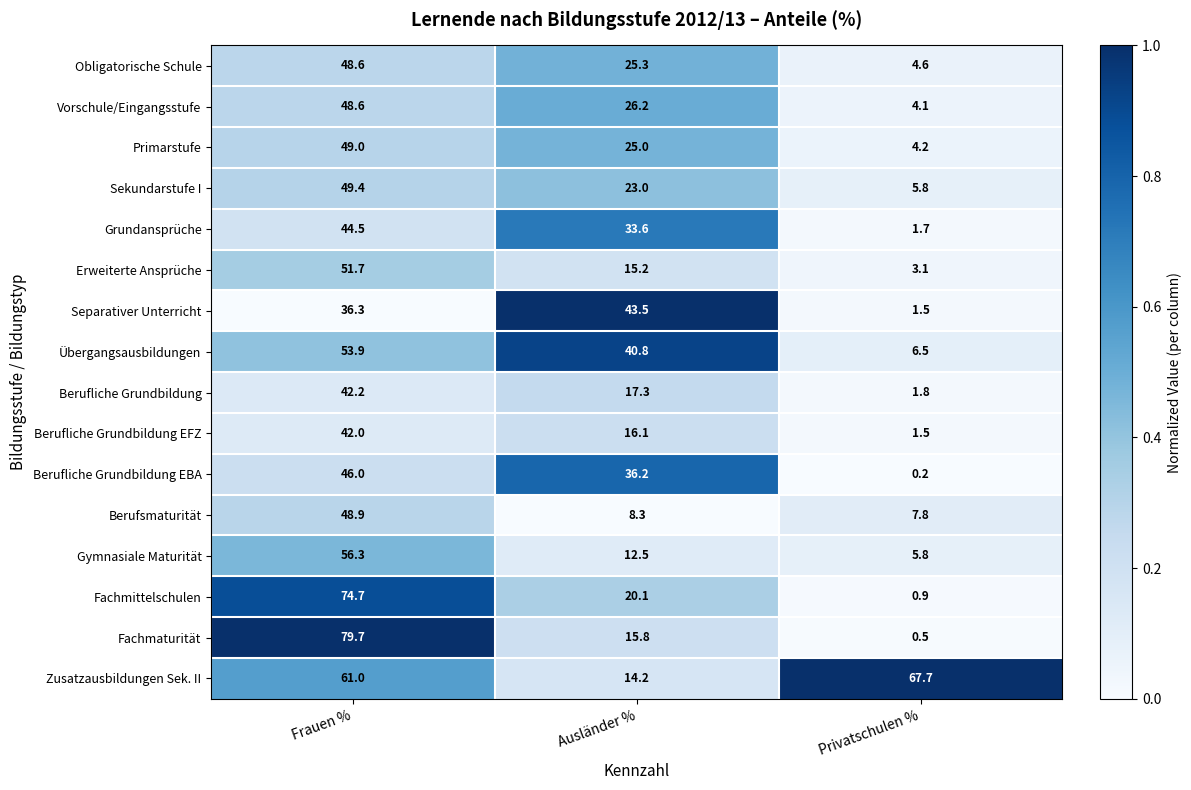

What is the difference between the highest and lowest values at Ausländer %?

35.2